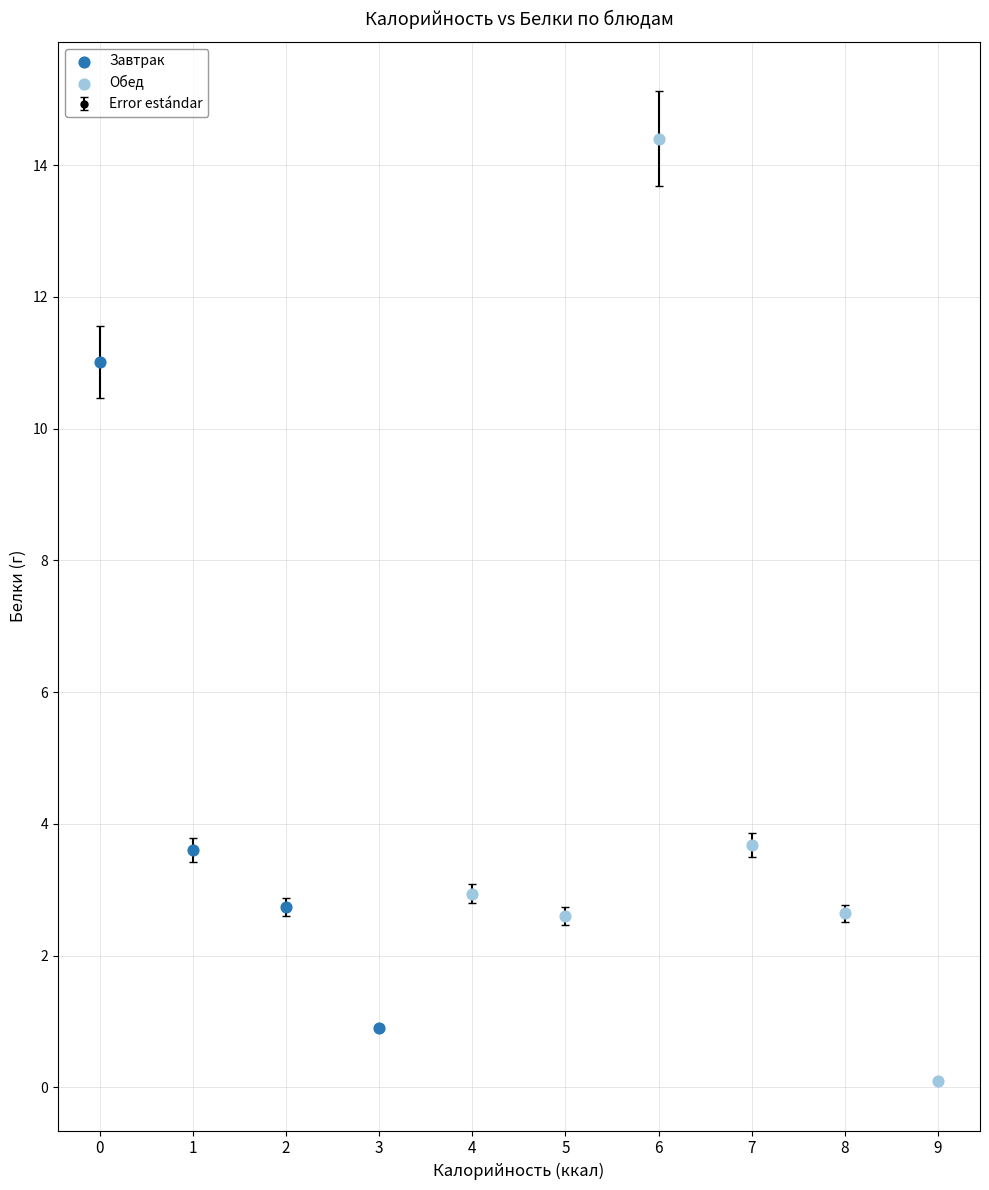

What is the change in value from 3 to 8?

+1.7